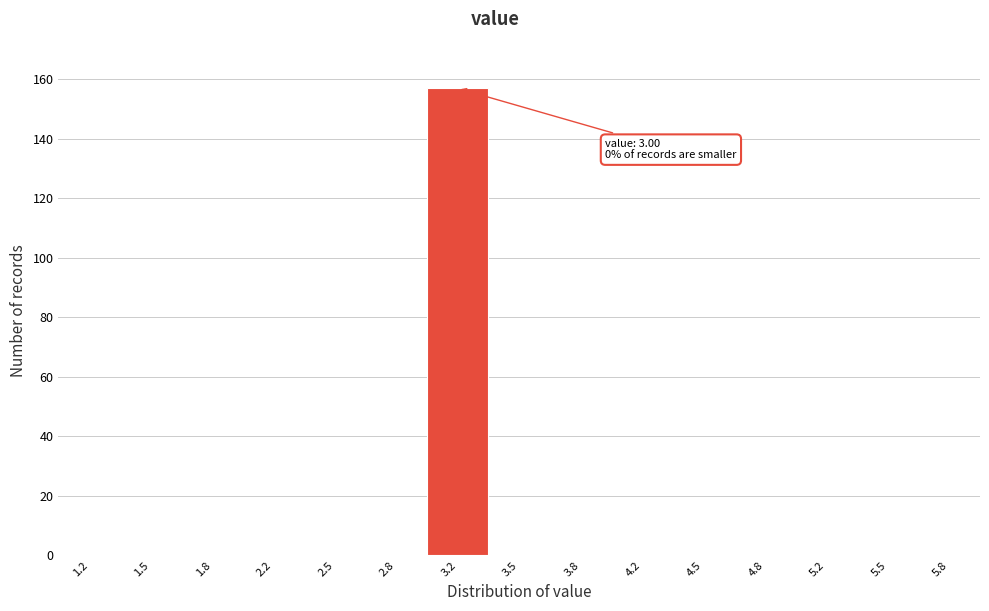

Over which range of the x-axis is the bar tallest?

3.00 to 3.35